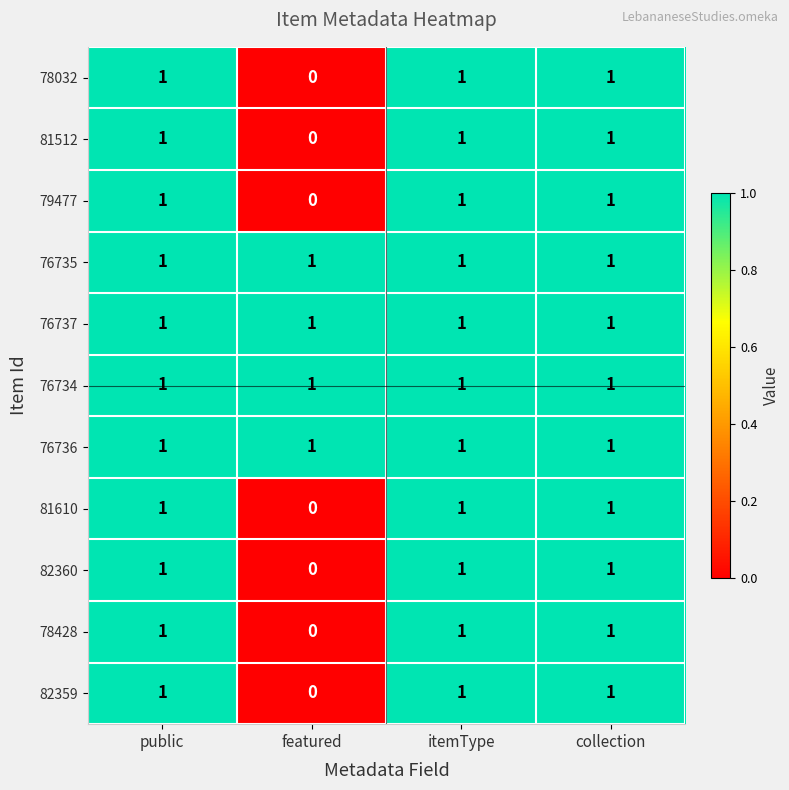

Where is 81610 nearest to the value 0?

featured